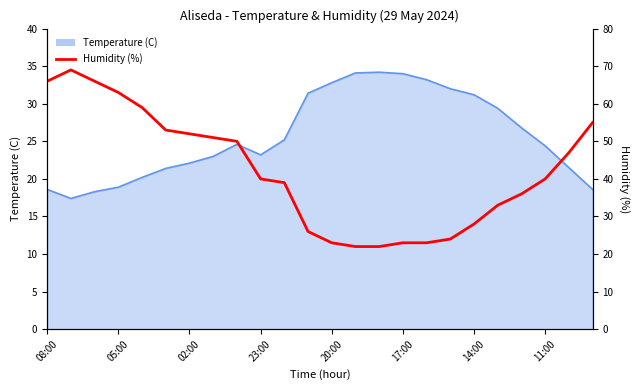

What is the greatest value displayed?

69